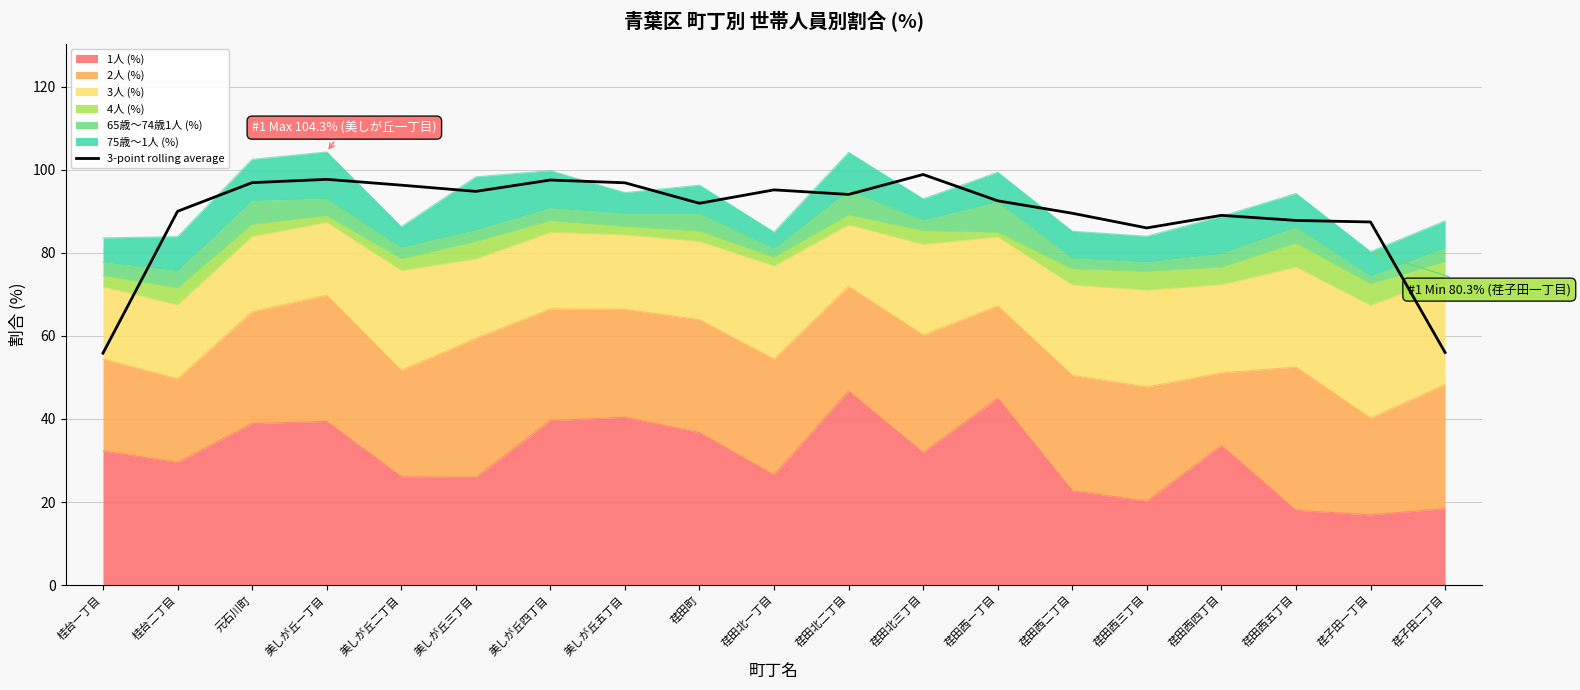

What is the label of the 16th point from the left?

荏田西四丁目